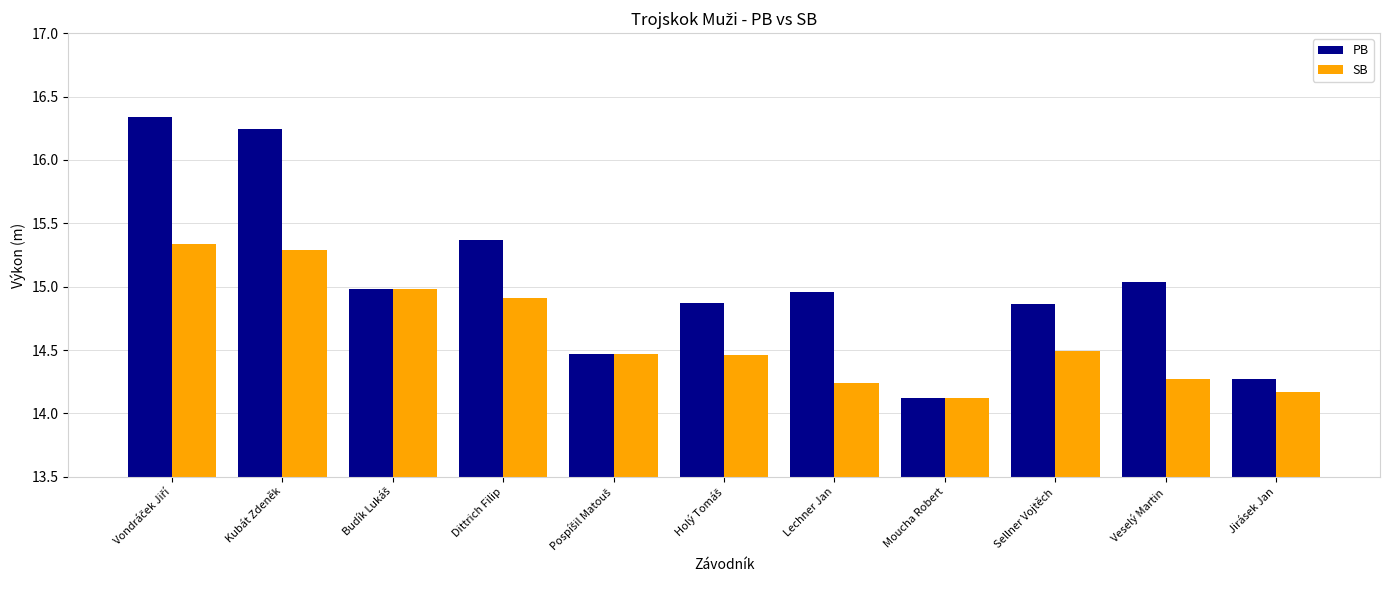

Which series has the largest range (max minus min)?

PB